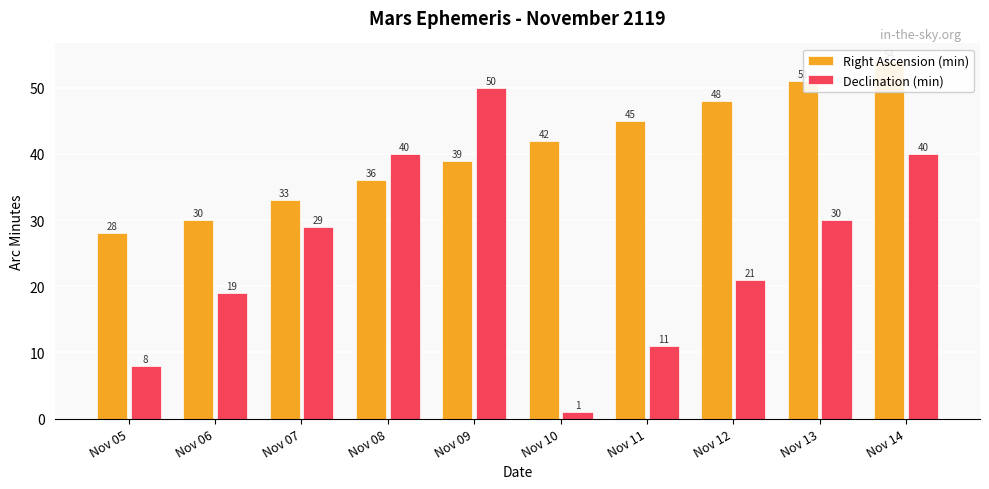

Where does the Declination (min) series first go above 29?

Nov 08